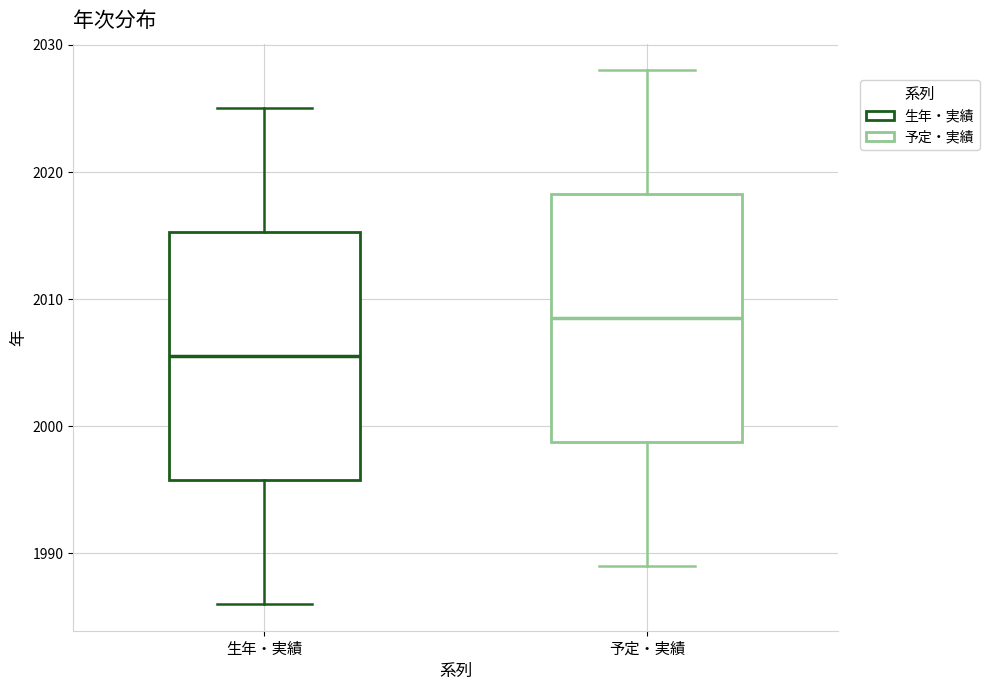

Reading left to right, read every box against the y-axis: the position of its median line, the range the box covers, and the ends of its whiskers. The values are not printed on the chart, so give them approximately, as read against the axis.

生年・実績: median 2006, box 1996 to 2015, whiskers 1986 to 2025
予定・実績: median 2009, box 1999 to 2018, whiskers 1989 to 2028